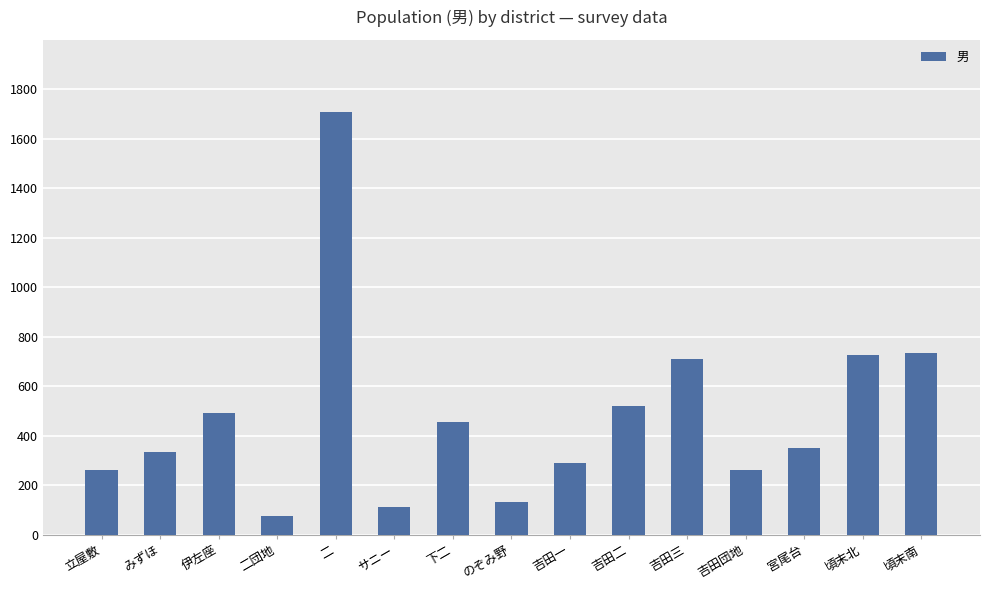

Which category has the highest value across all series?

二